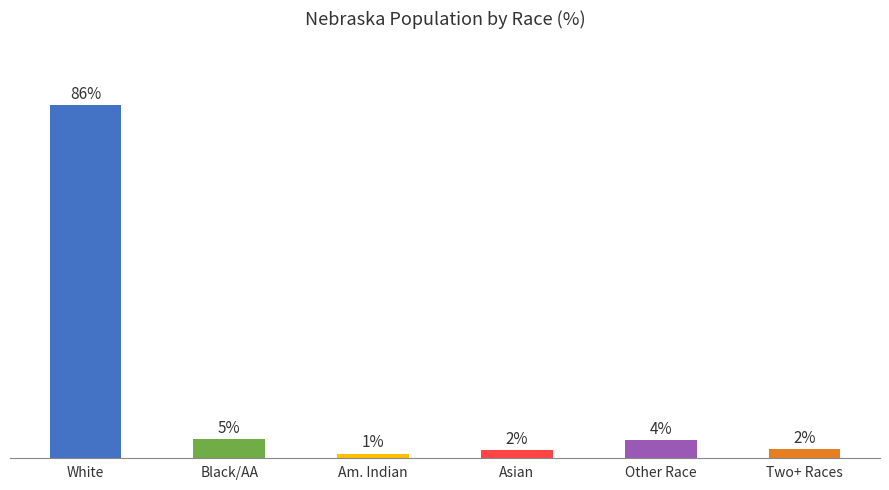

Are the bars horizontal?

No